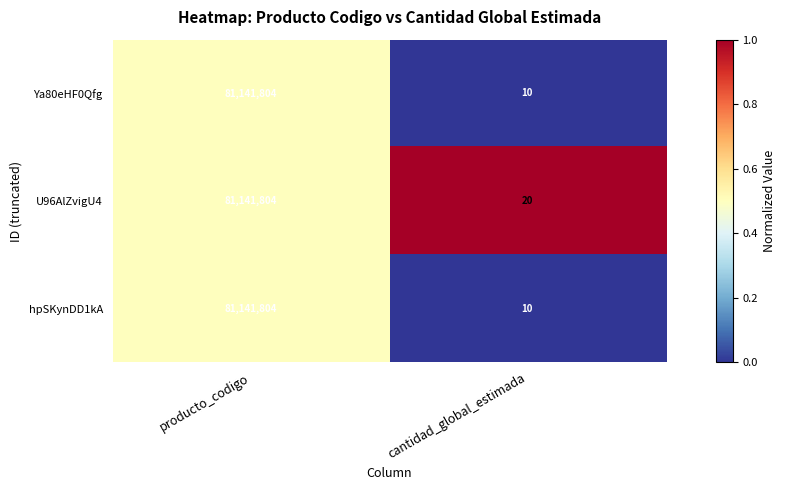

What is the difference between the maximum and minimum values in the hpSKynDD1kA series?

81141794